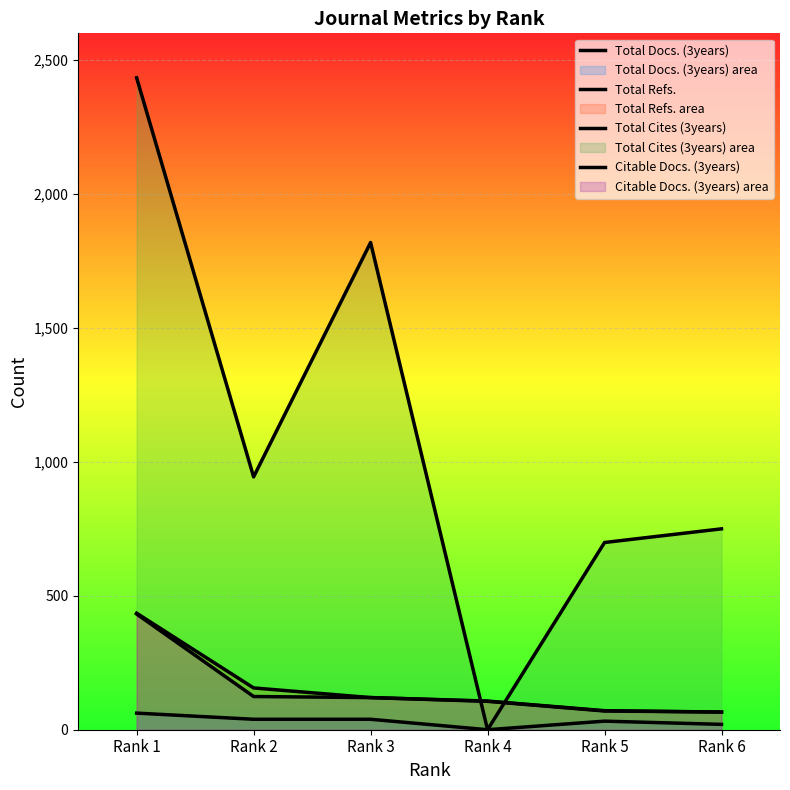

The Total Cites (3years) series shows 2434 at Rank 1. True or false?

True